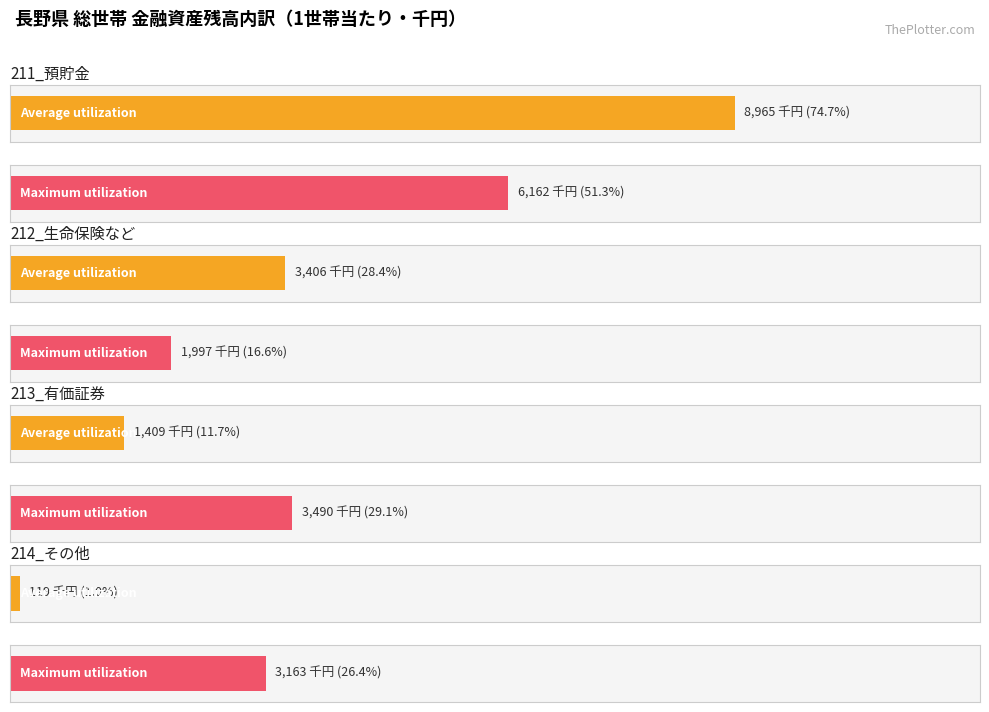

Which category has the lowest value across all series?

214_その他